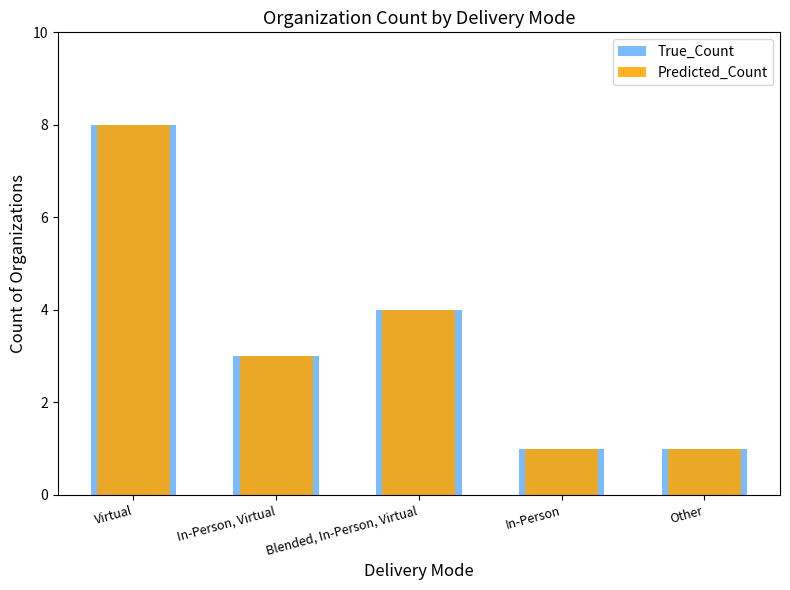

Which label corresponds to the largest value in the chart?

Virtual